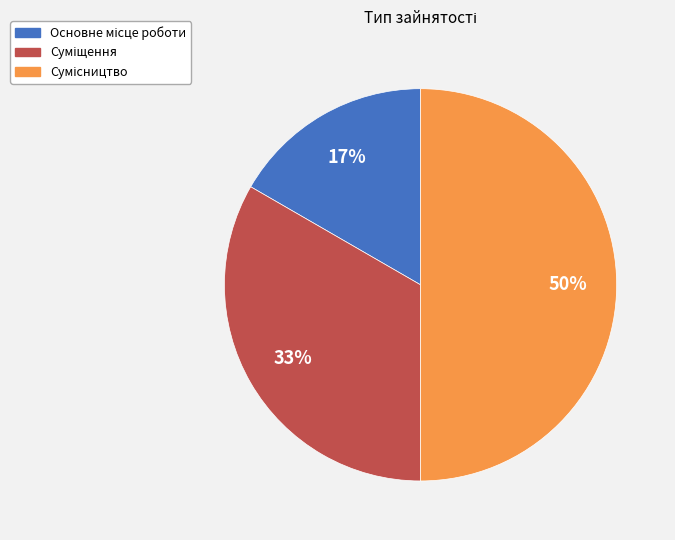

To the nearest percent, what is the average slice percentage?

33%